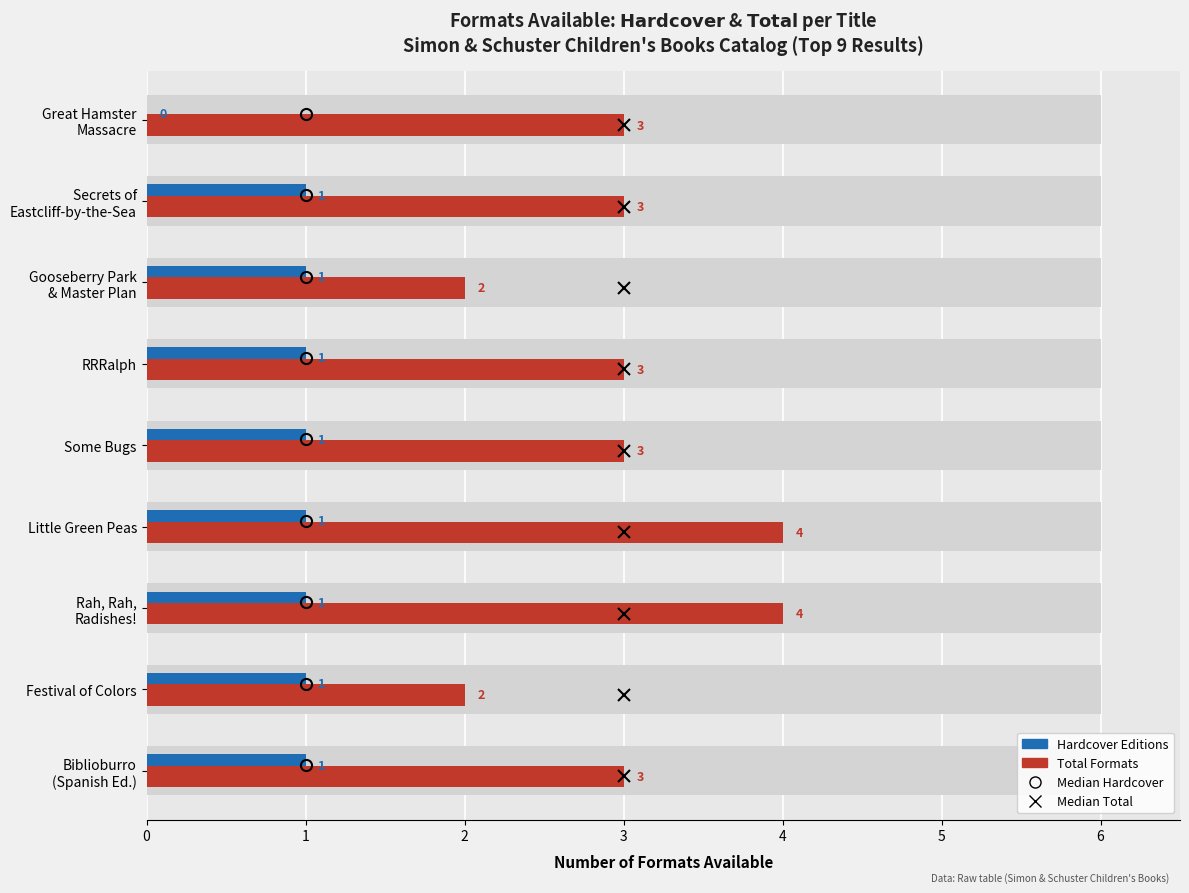

What is the difference between the maximum and second lowest values in the Total Formats series?

2